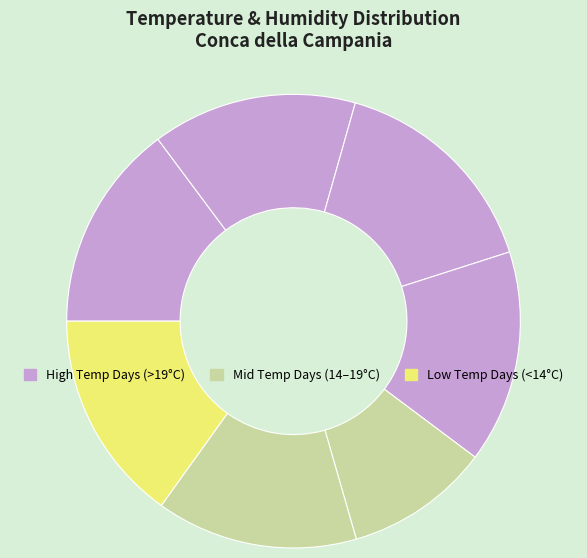

Count the number of slices in the pie.

7